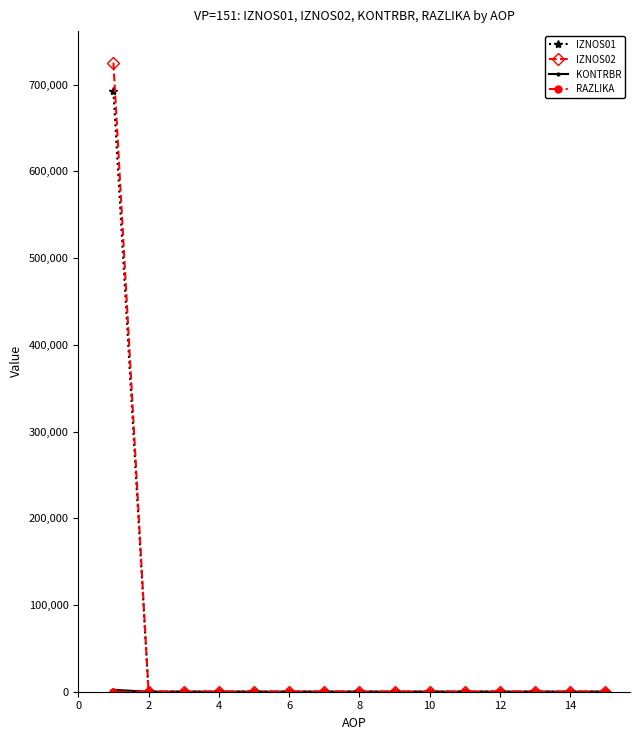

What is the greatest value displayed?

725389.3